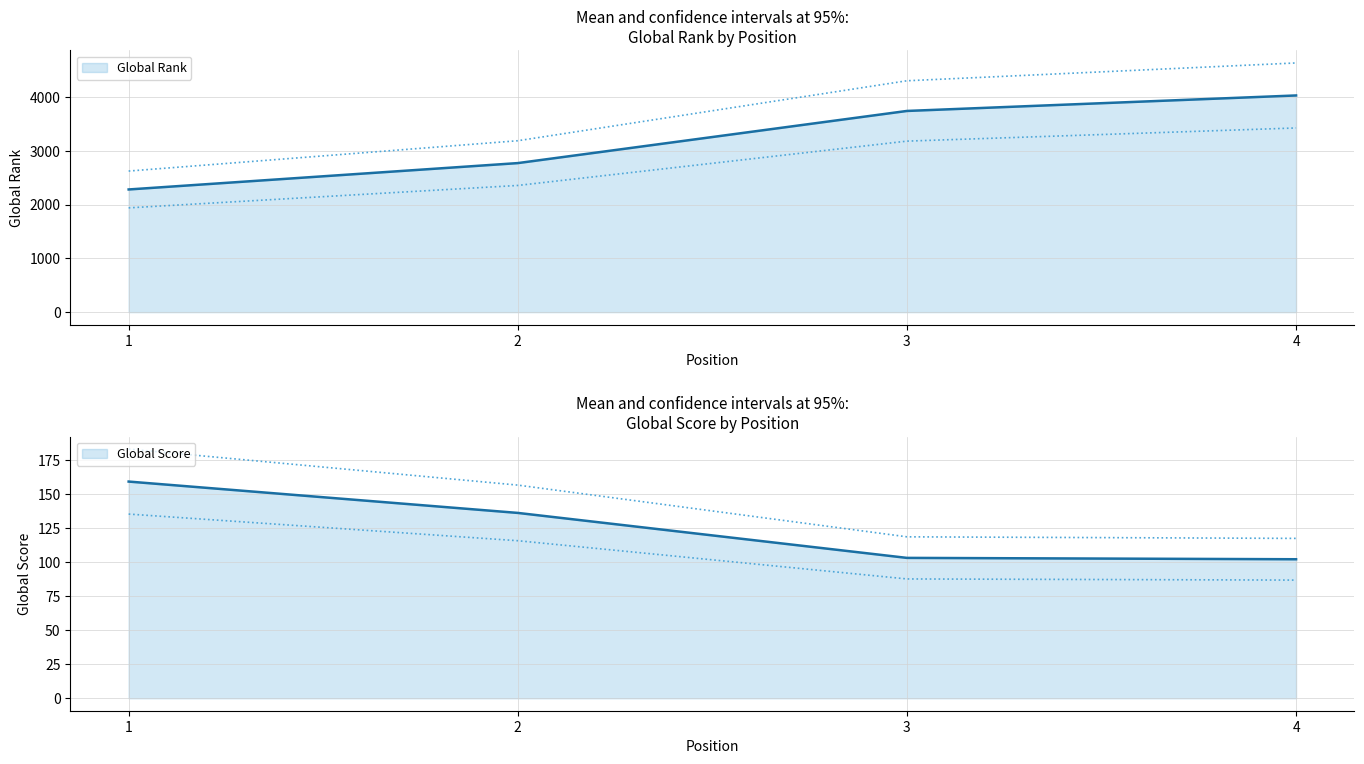

What value does the Global Score series have at 2, to the nearest 10?

140